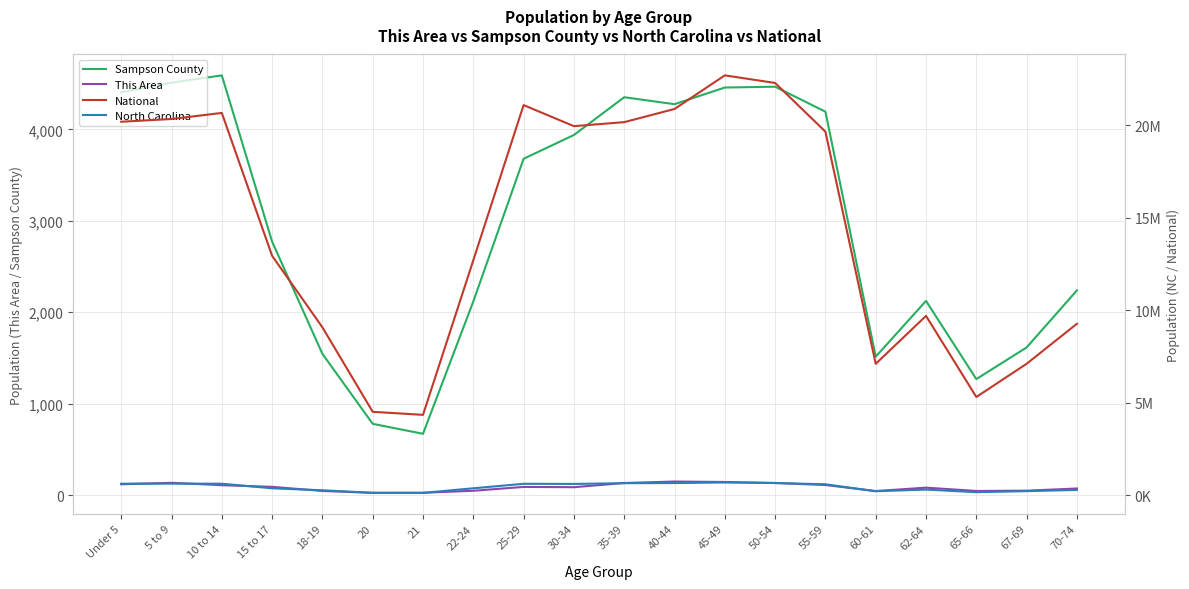

True or false: National and This Area cross at least once.

False